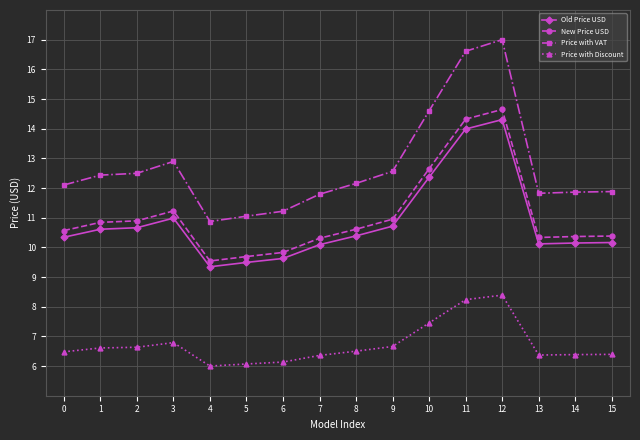

Is the value of Price with VAT at 7 greater than the value of Price with Discount at 7?

Yes